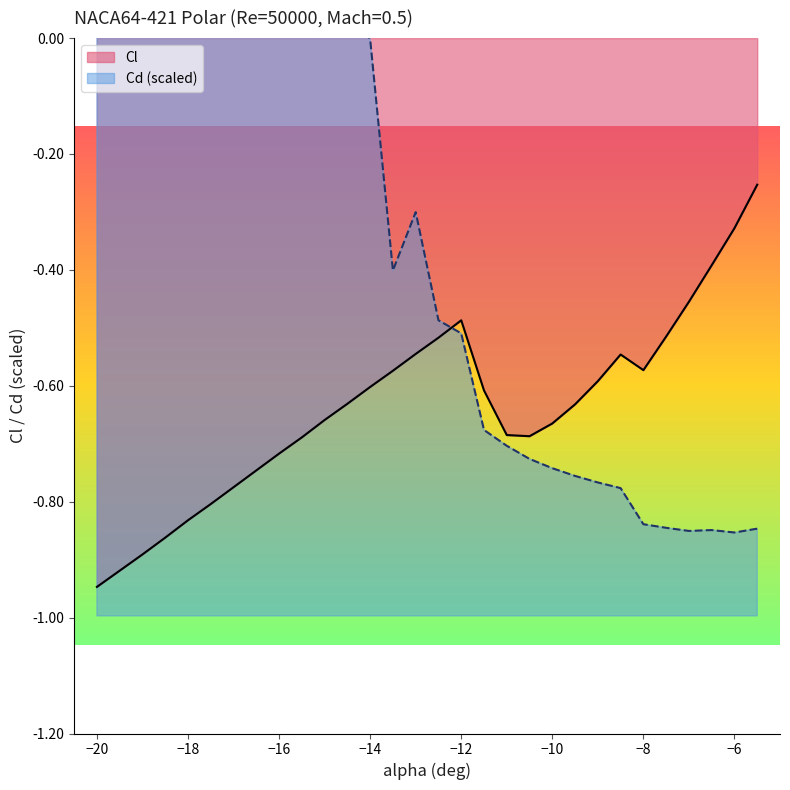

The Cl series shows -0.6 at −14. True or false?

True